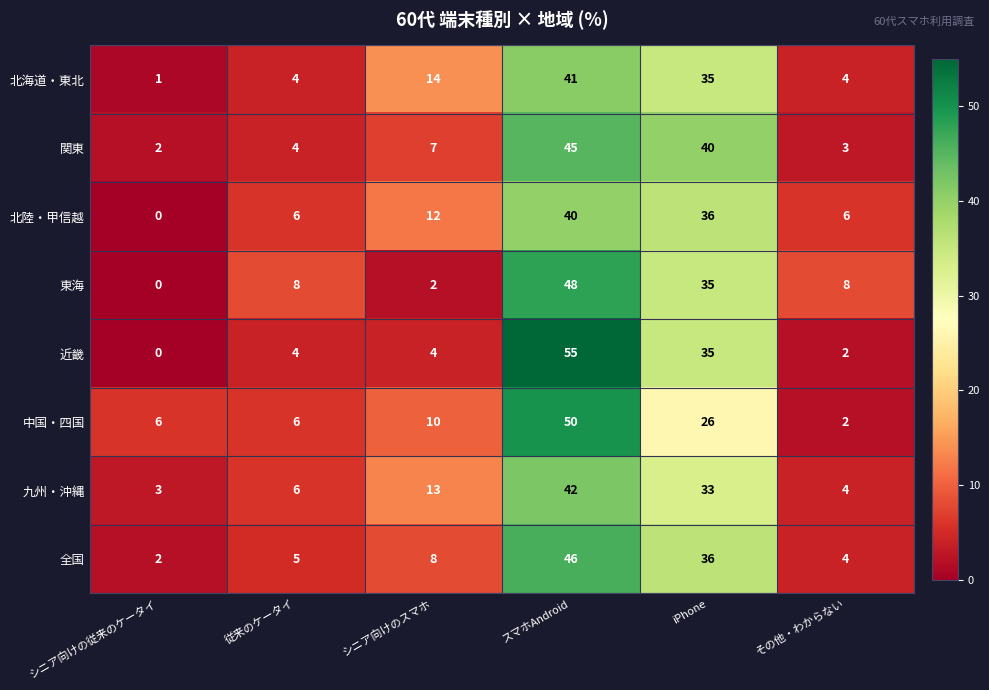

Rank the series by their maximum value, from lowest to highest.

北陸・甲信越, 北海道・東北, 九州・沖縄, 関東, 全国, 東海, 中国・四国, 近畿